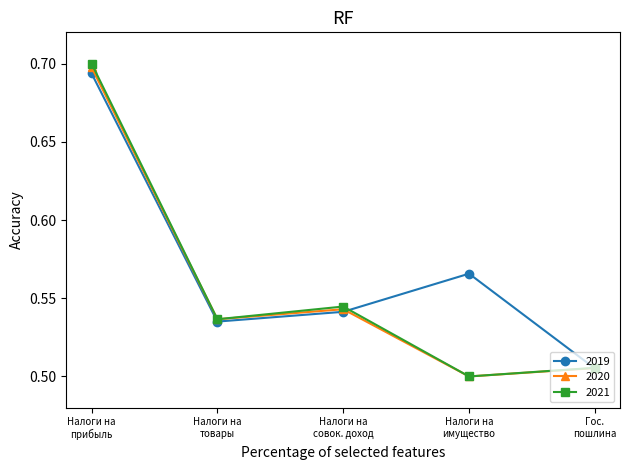

Which series has the widest spread of values?

2021